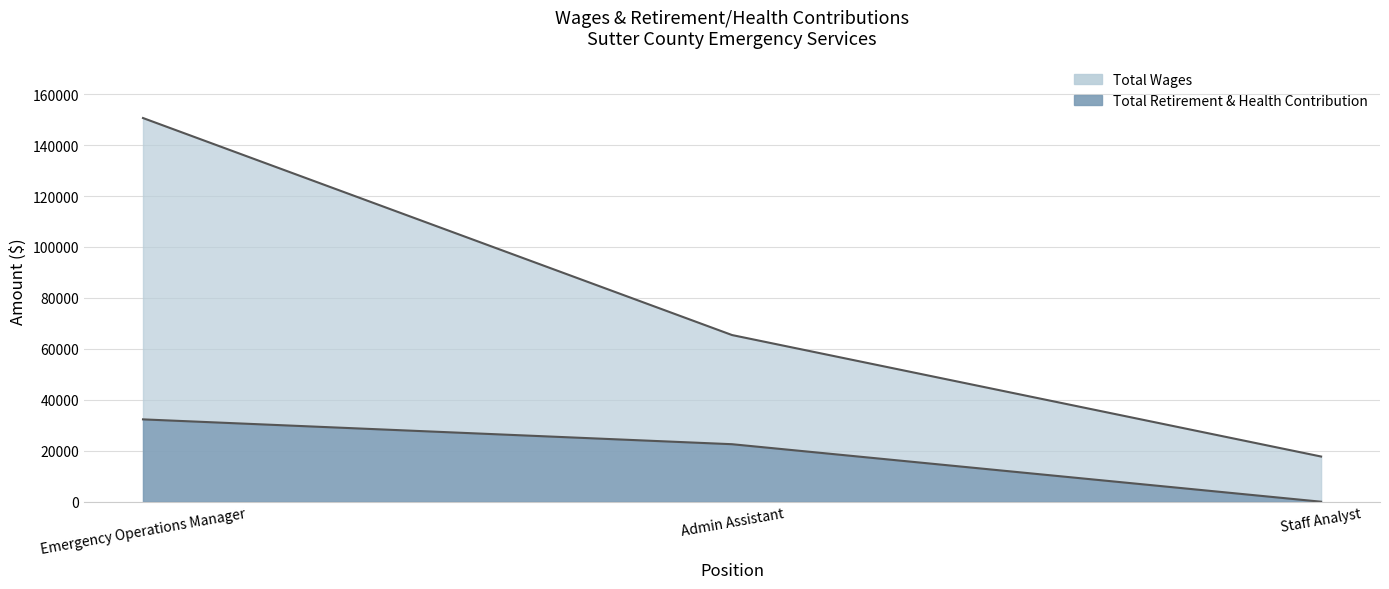

Is it true that Total Wages equals 102505 at Admin Assistant?

False